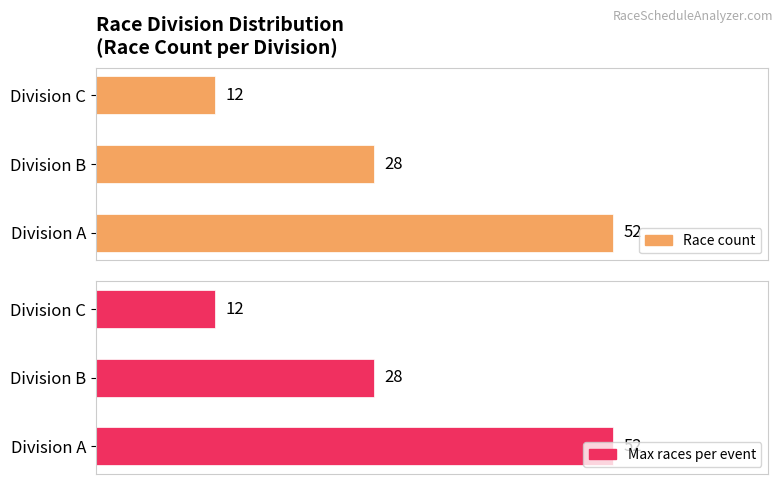

Which series has the widest spread of values?

Race count